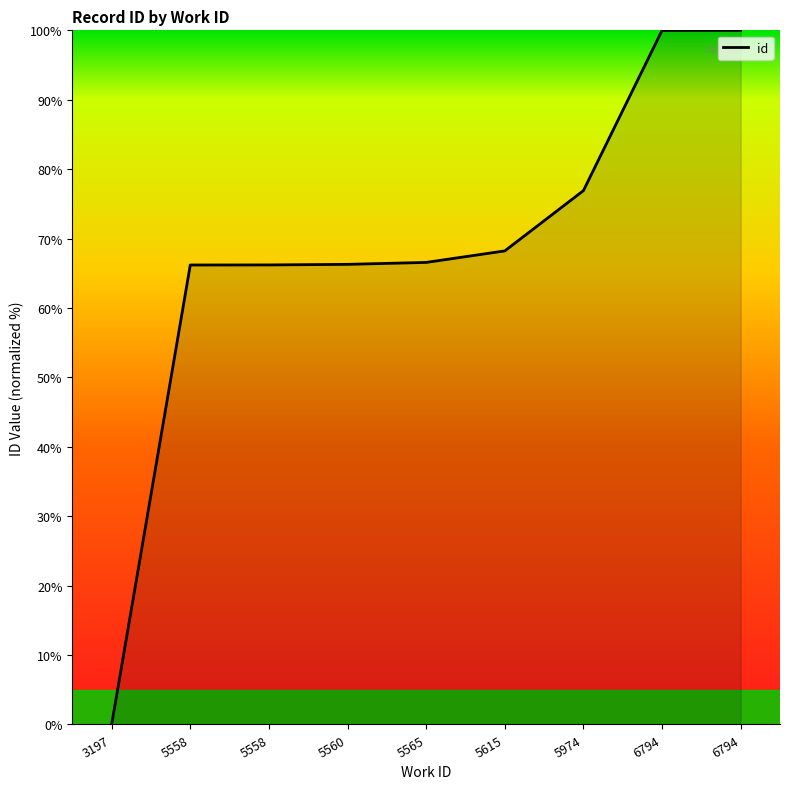

True or false: there are more than 0 points higher than both neighbors.

False